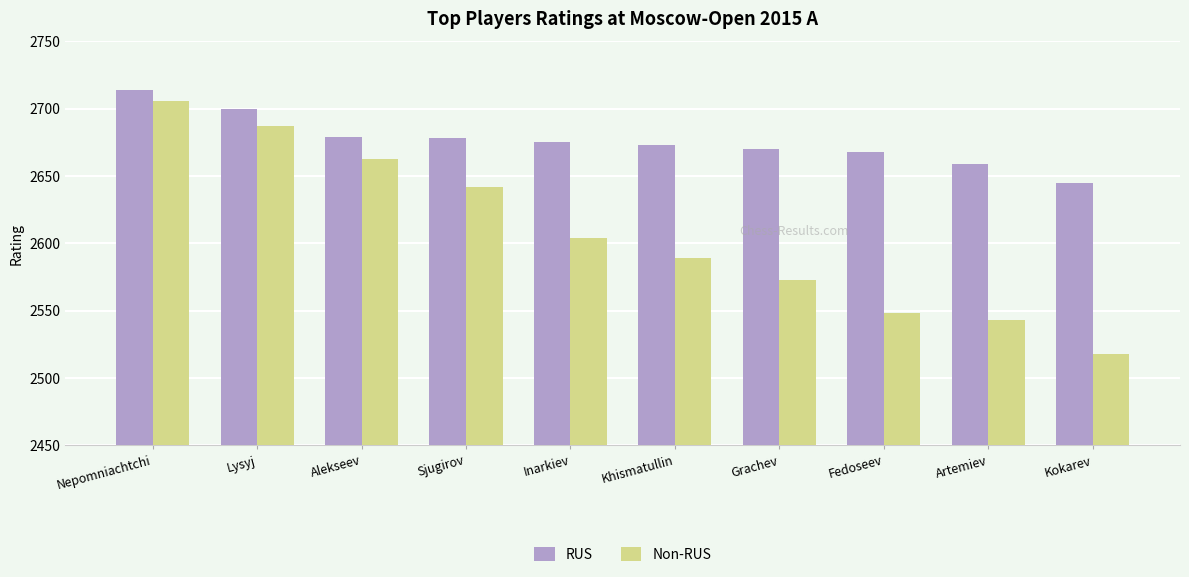

The Non-RUS series shows 3393 at Grachev. True or false?

False